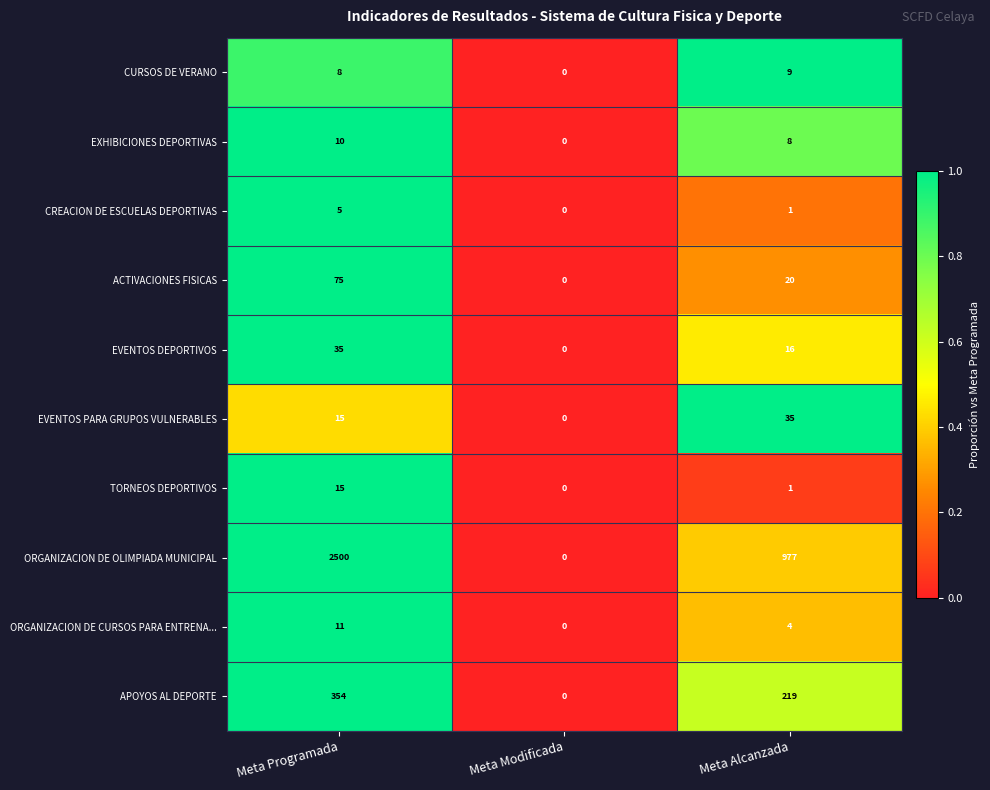

What is the difference between the maximum and second lowest values in the ORGANIZACION DE OLIMPIADA MUNICIPAL series?

1523